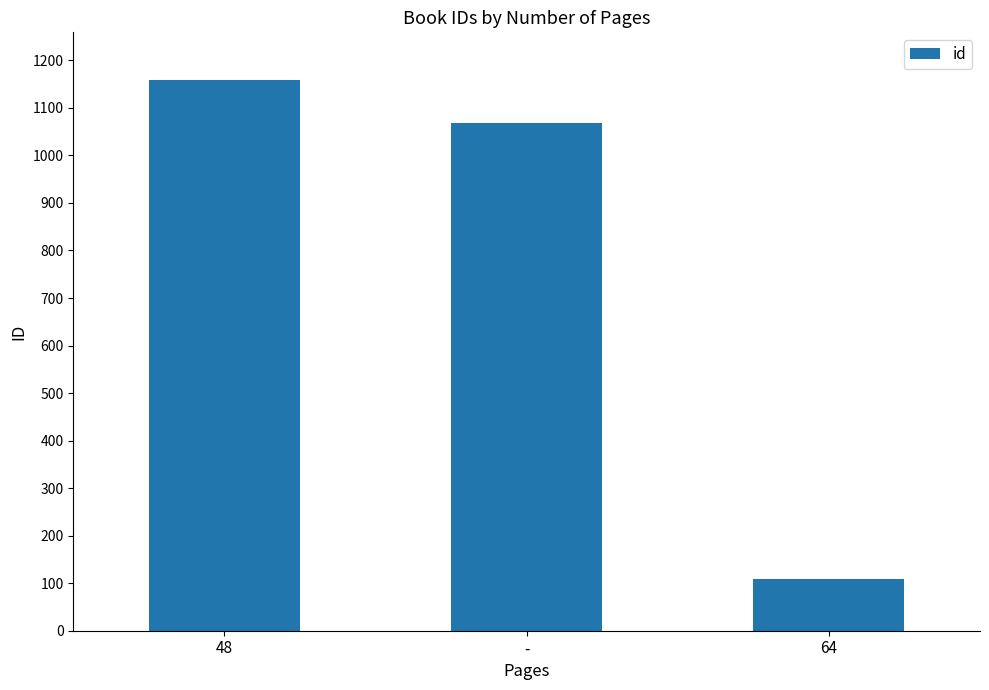

List the labels in order of value, largest first.

48, -, 64